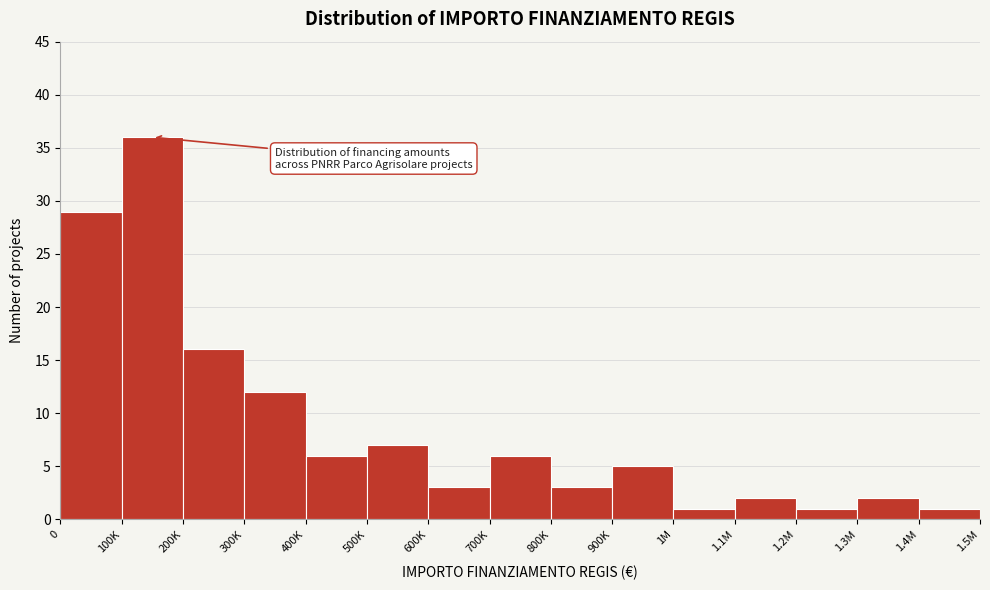

Reading left to right, transcribe all the data shown in this chart.

29	36	16	12	6	7	3	6	3	5	1	2	1	2	1